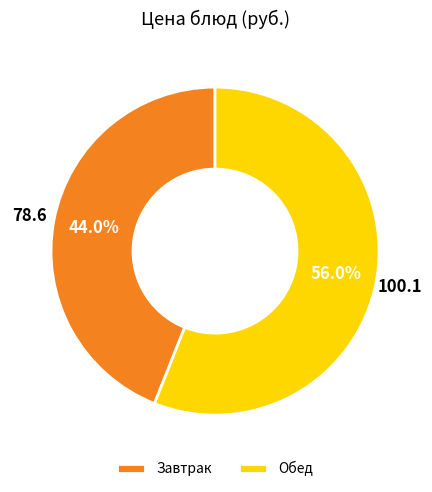

Which has a higher value, Обед or Завтрак?

Обед